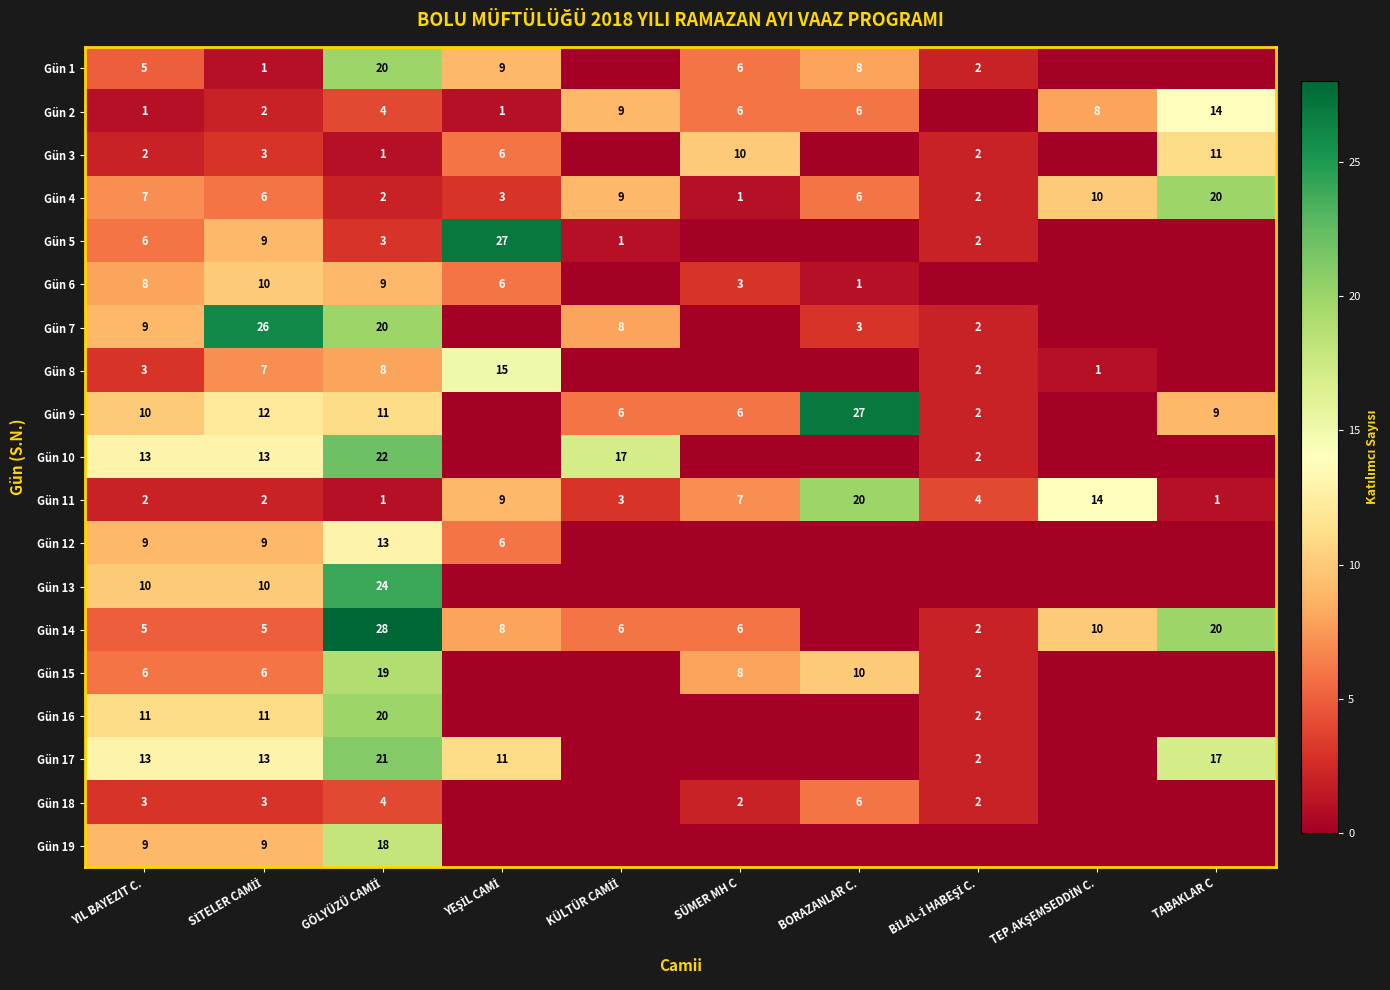

True or false: Gün 11 has a value of 12 at SÜMER MH C.

False